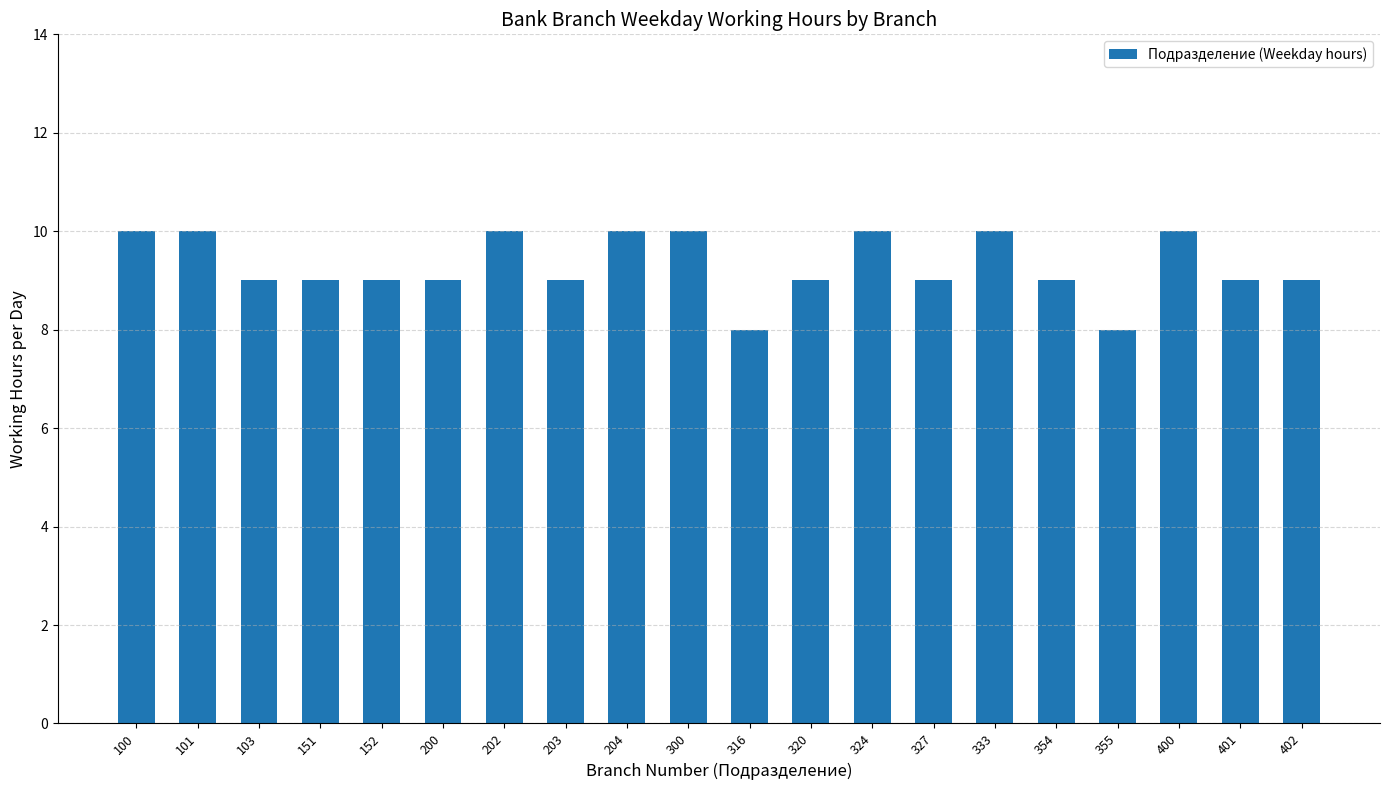

True or false: the data shows 5 at 200.

False